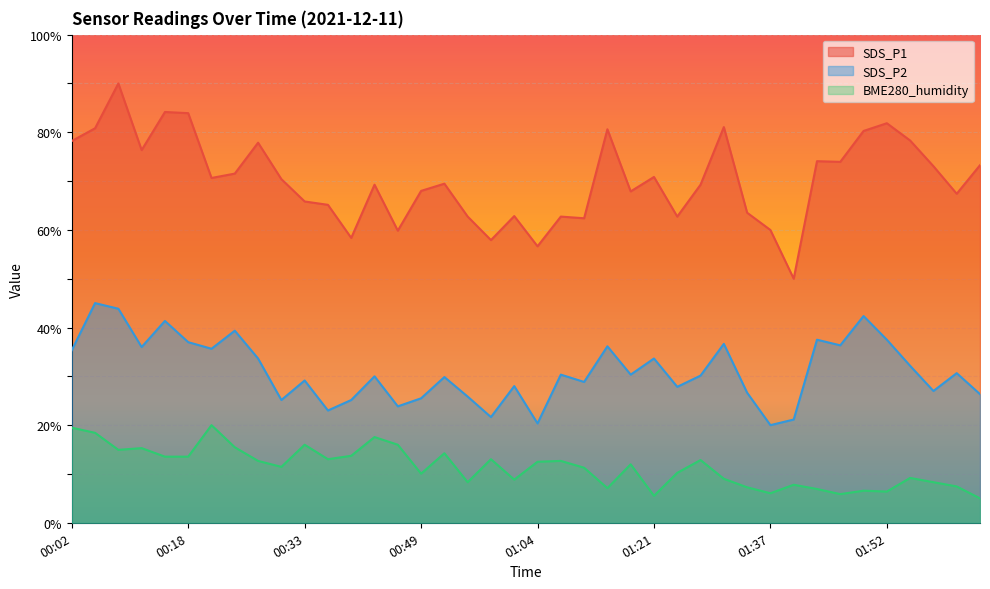

What is the minimum value shown in the chart?

5.0